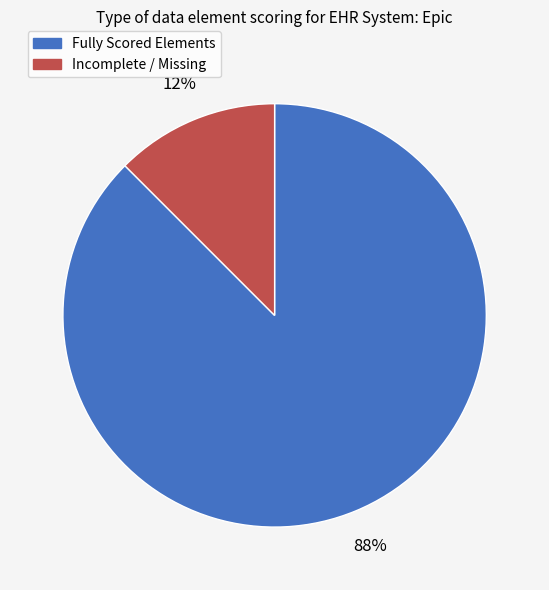

To the nearest percent, what is the average slice percentage?

50%